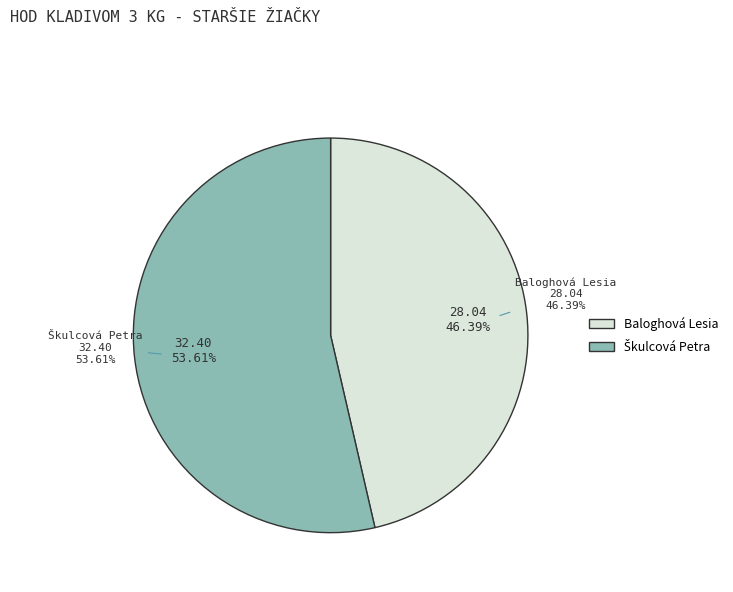

Do Baloghová Lesia and Škulcová Petra together represent more than half of the pie?

Yes